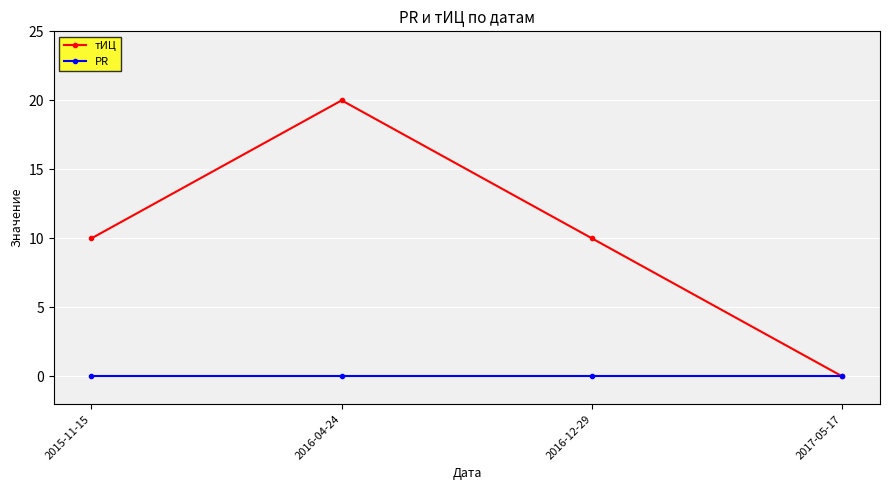

Between 2015-11-15 and 2017-05-17, which series saw the biggest shift?

тИЦ